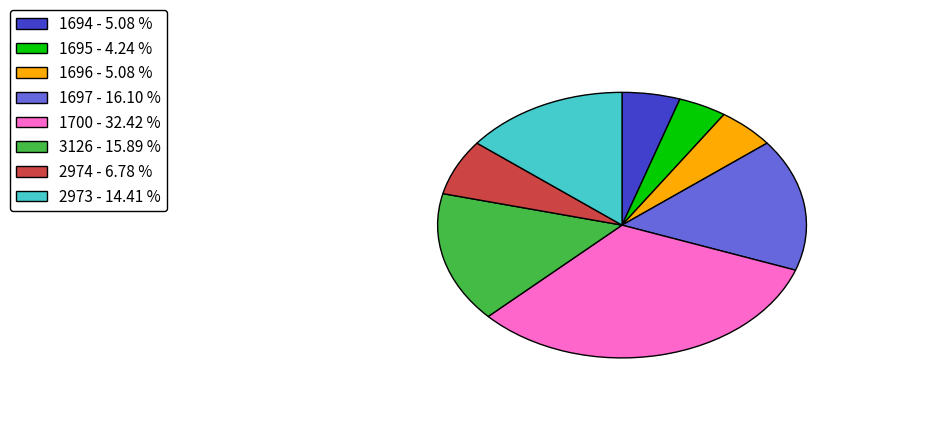

Do 1696 - 5.08 % and 3126 - 15.89 % together represent more than half of the pie?

No